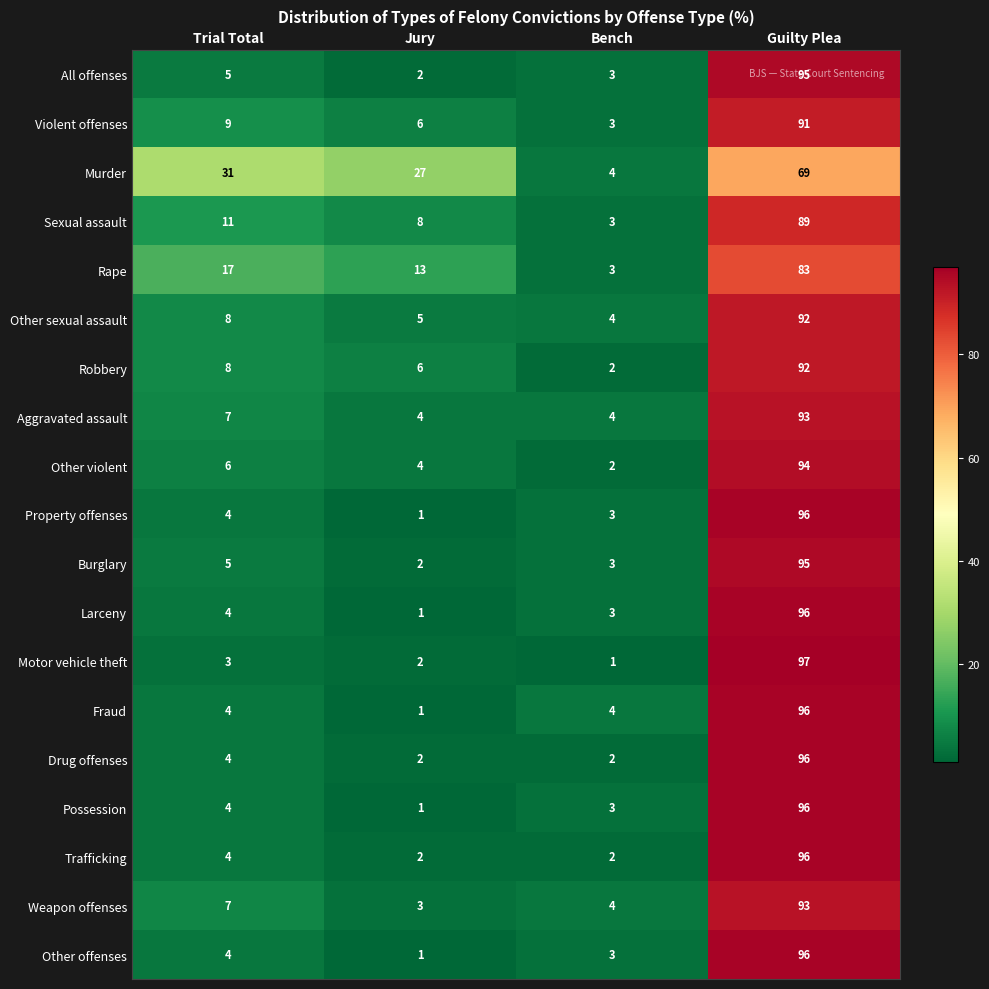

What is the difference between the maximum and minimum values in the Other offenses series?

95